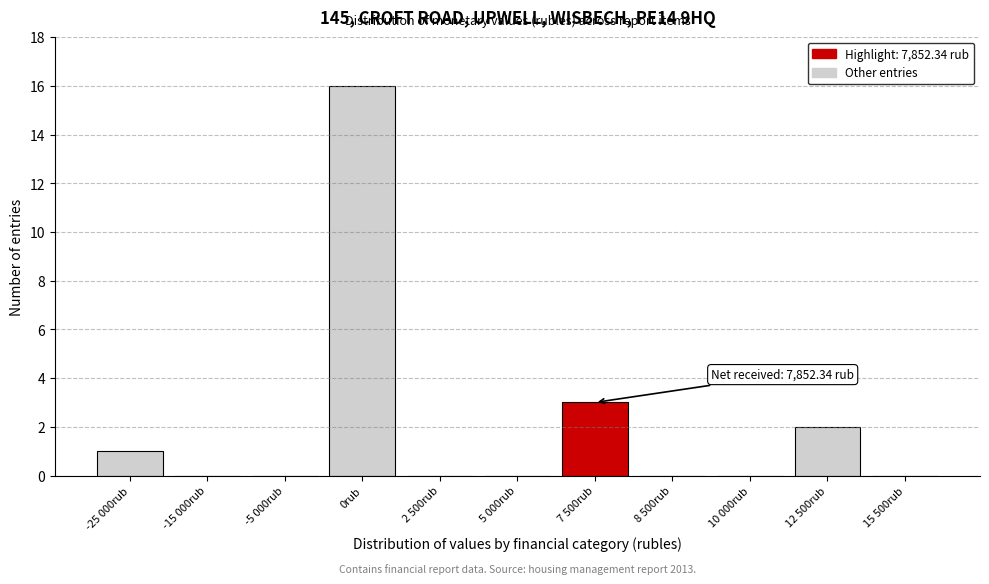

Reading left to right, list all the values displayed in this chart.

-25 000rub=1	-15 000rub=0	-5 000rub=0	0rub=16	2 500rub=0	5 000rub=0	7 500rub=3	8 500rub=0	10 000rub=0	12 500rub=2	15 500rub=0